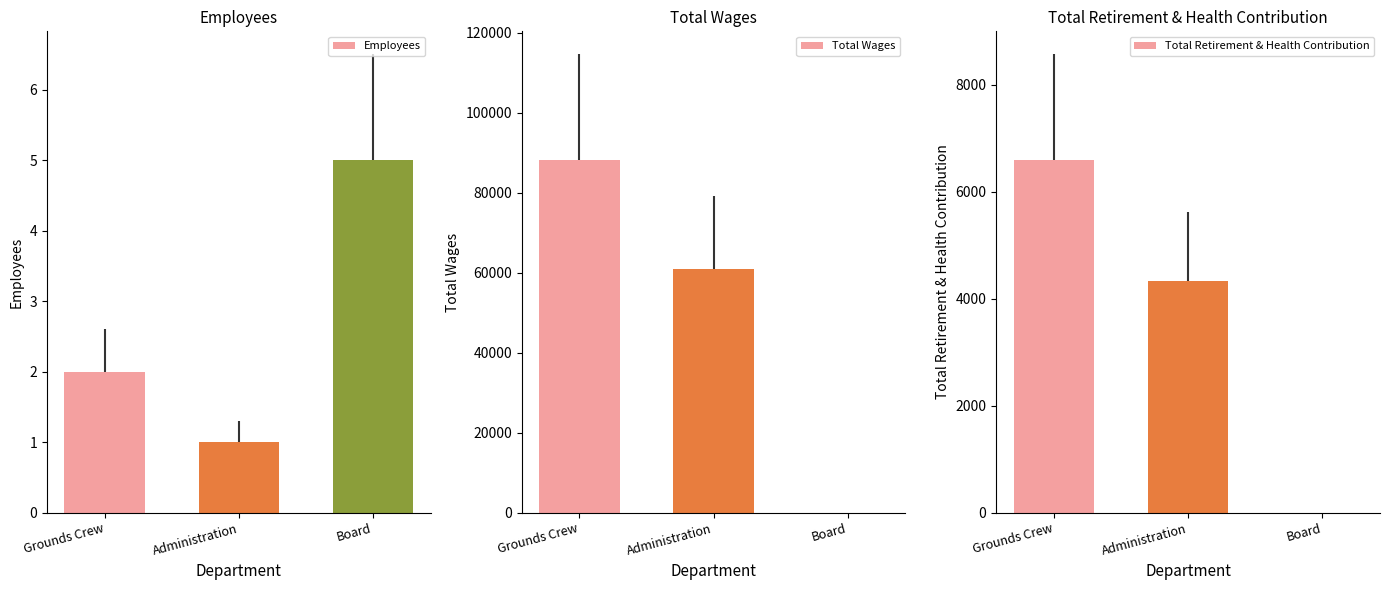

What is the label of the 2nd bar from the right?

Administration